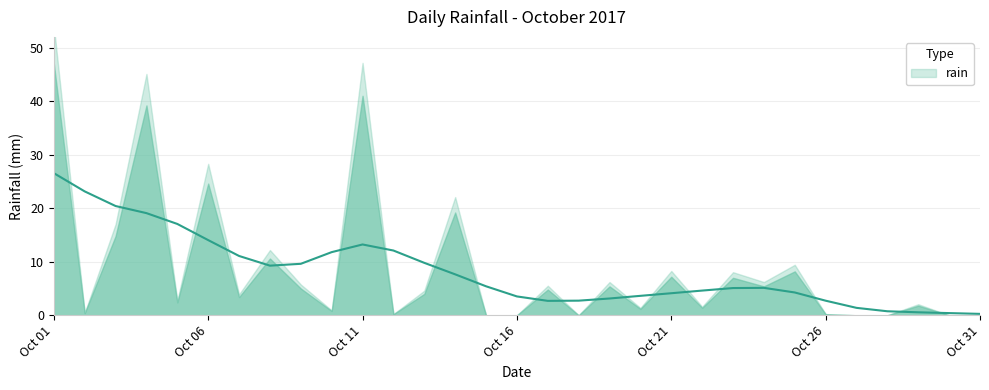

List the labels in order of value, largest first.

2017-10-01, 2017-10-11, 2017-10-04, 2017-10-06, 2017-10-14, 2017-10-03, 2017-10-08, 2017-10-25, 2017-10-21, 2017-10-23, 2017-10-19, 2017-10-24, 2017-10-09, 2017-10-17, 2017-10-13, 2017-10-07, 2017-10-05, 2017-10-29, 2017-10-22, 2017-10-20, 2017-10-10, 2017-10-02, 2017-10-12, 2017-10-26, 2017-10-15, 2017-10-16, 2017-10-18, 2017-10-27, 2017-10-28, 2017-10-30, 2017-10-31